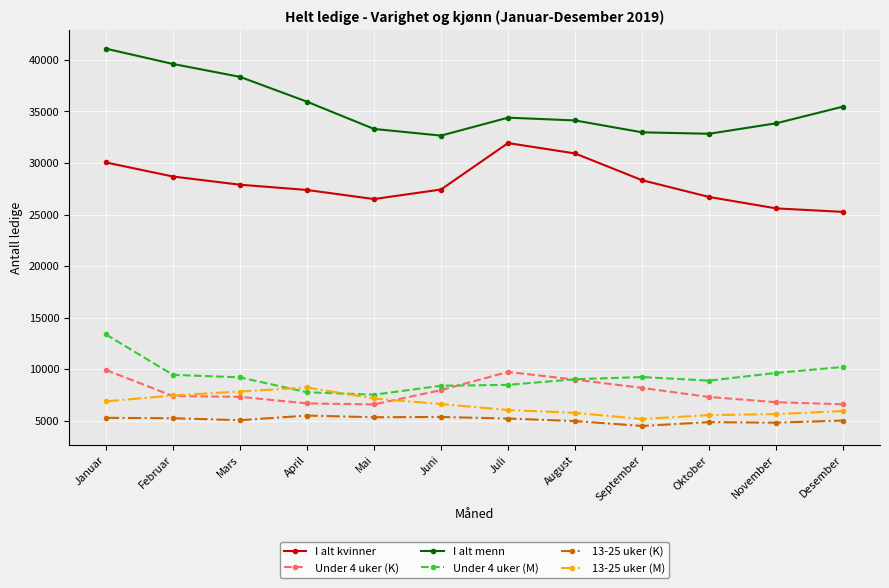

In Under 4 uker (K), how many points are higher than both neighbors (excluding endpoints)?

1